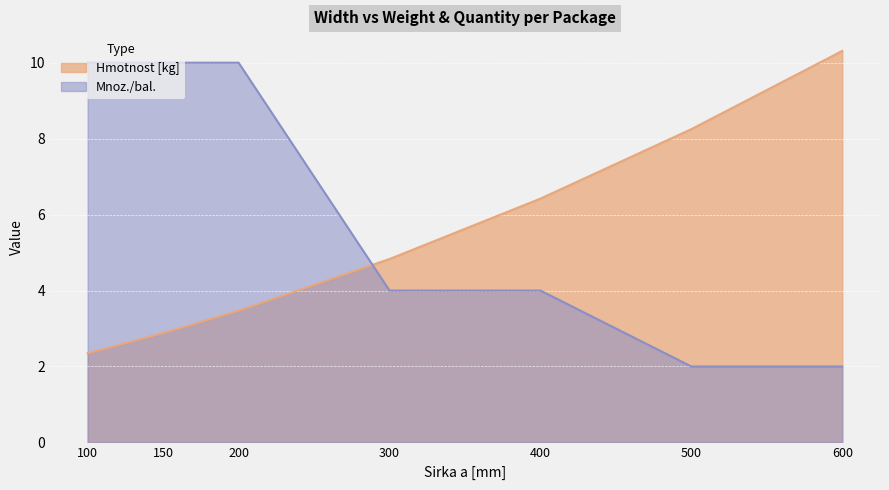

What is the value of the Hmotnost [kg] point at the 7th from the left?

10.3